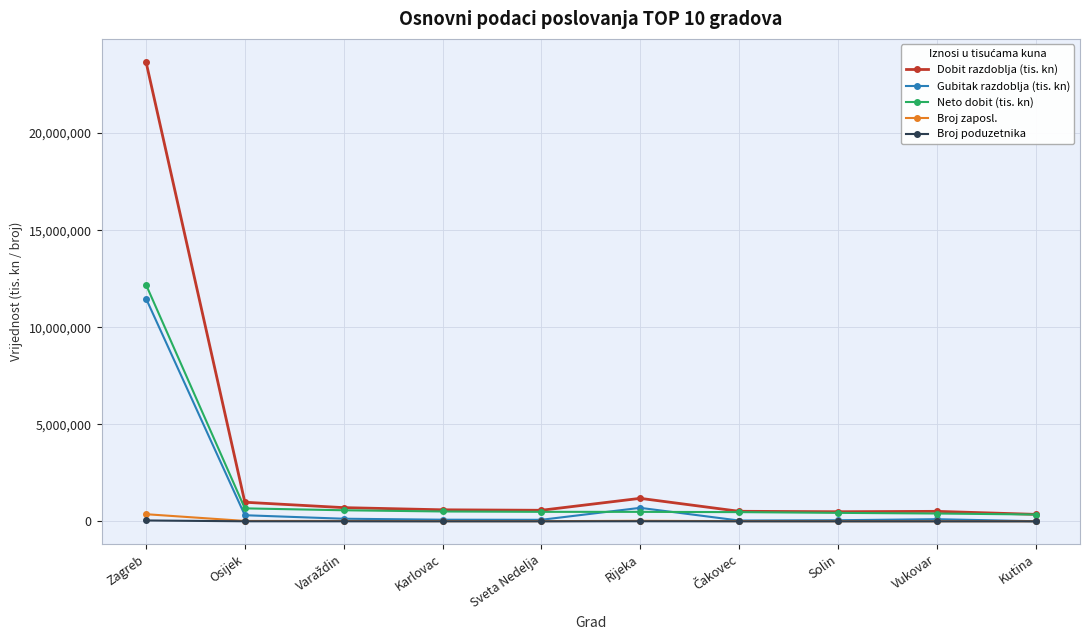

At which category is the sum across all series the highest?

Zagreb